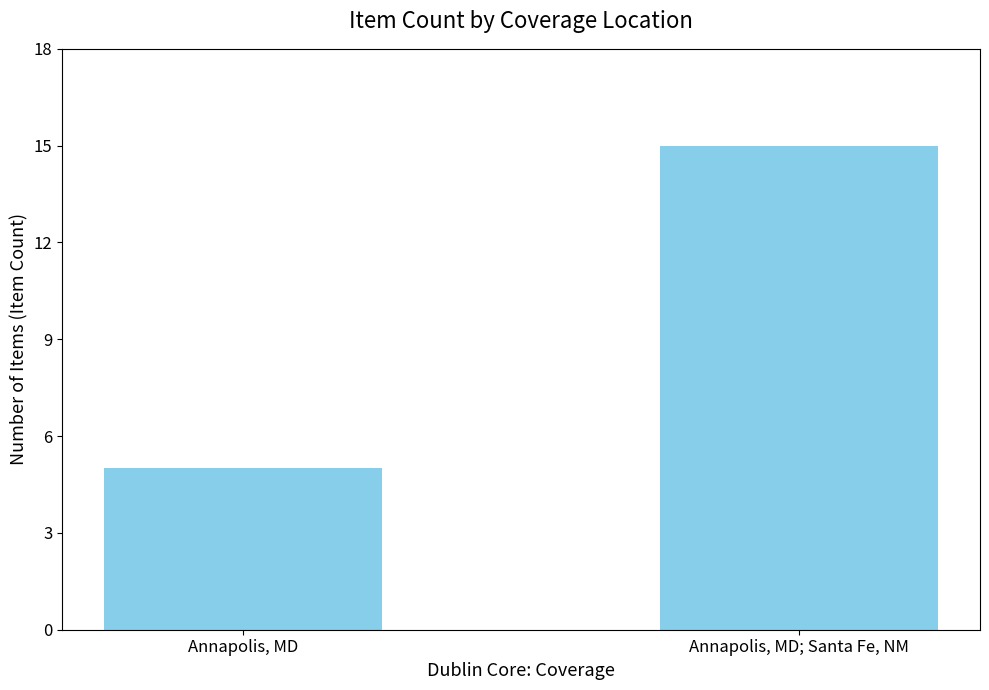

Which category has the lowest value across all series?

Annapolis, MD